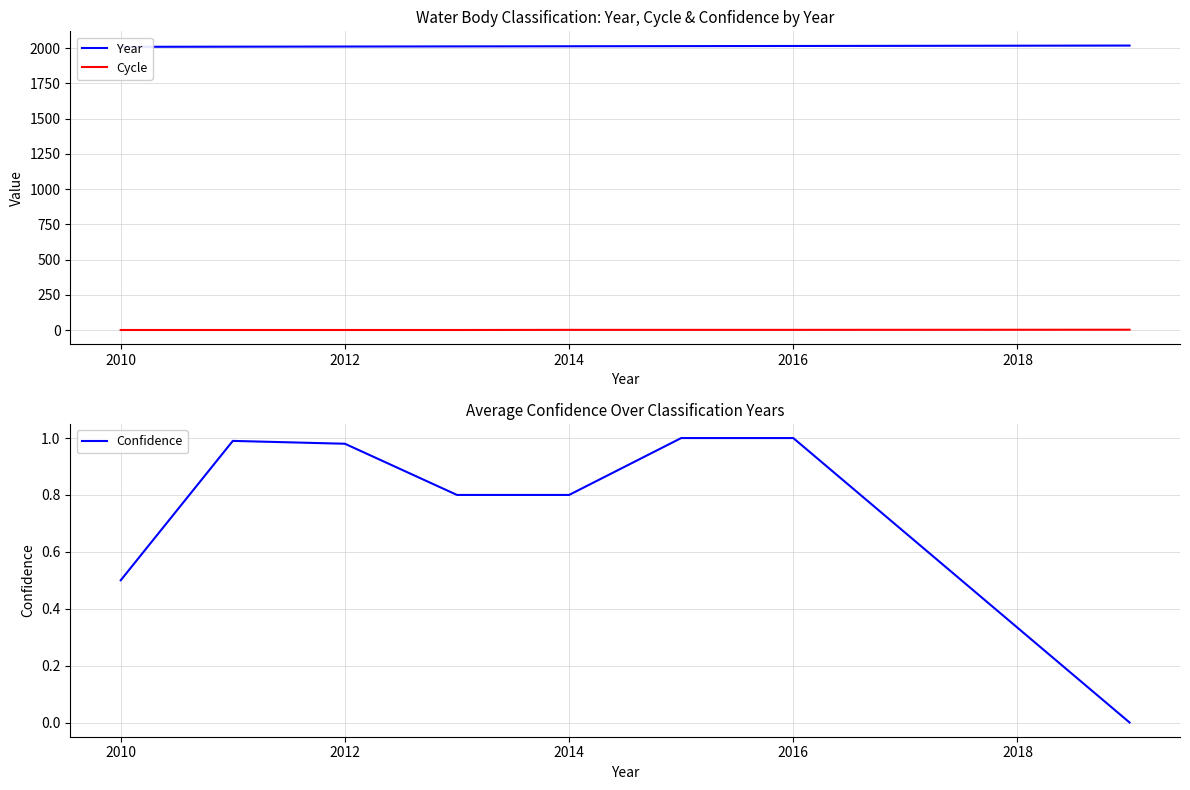

How many values in the Cycle series exceed 2?

1